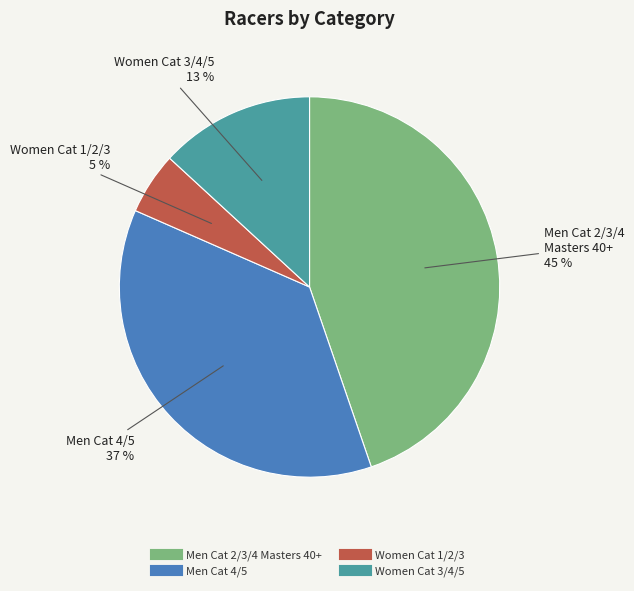

What is the largest slice in the pie chart?

Men Cat 2/3/4 Masters 40+